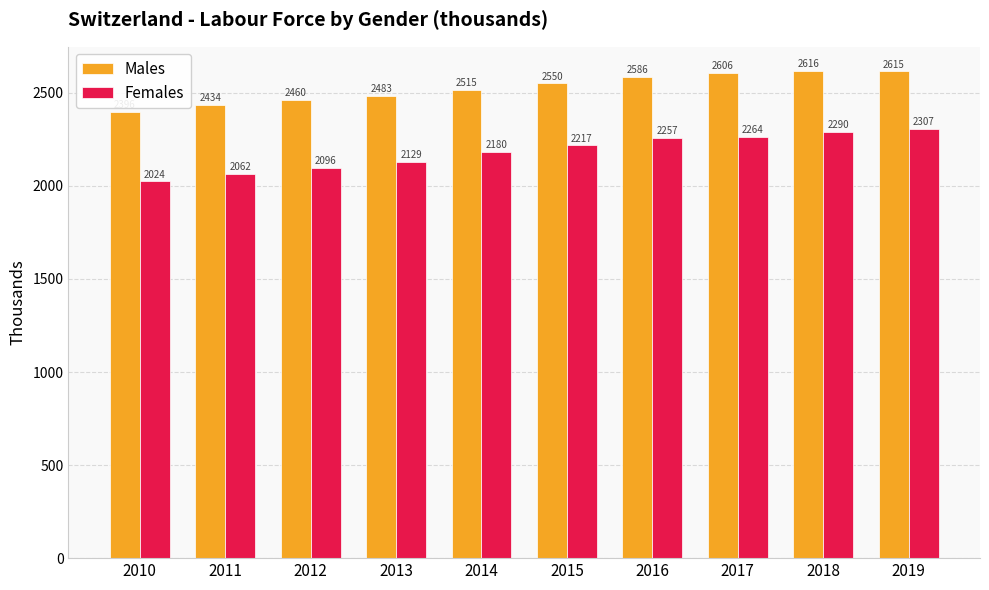

Rank the categories by Females value from highest to lowest.

2019, 2018, 2017, 2016, 2015, 2014, 2013, 2012, 2011, 2010